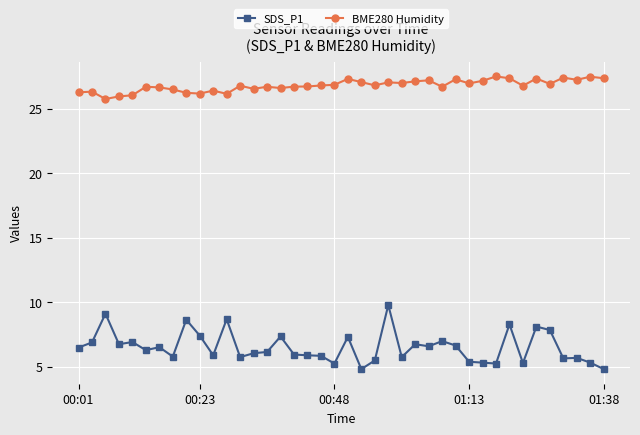

What is the maximum value shown in the chart?

27.5